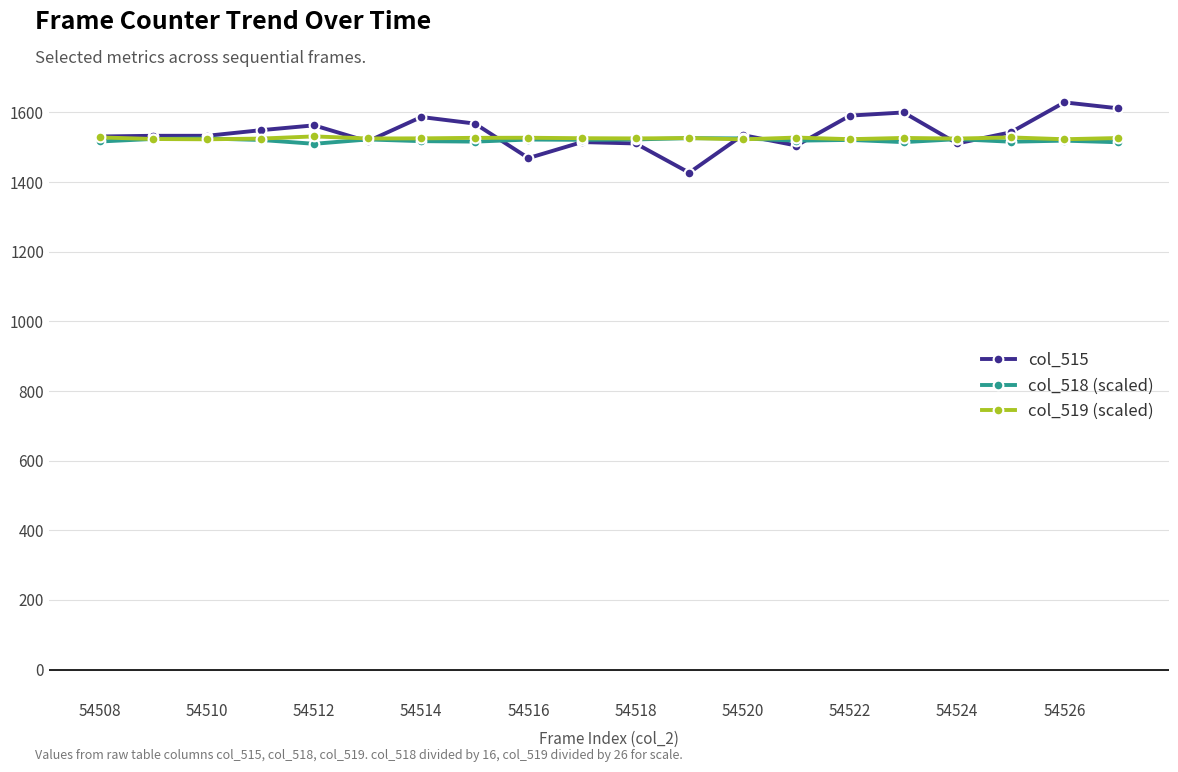

What is the minimum value shown in the chart?

1427.0